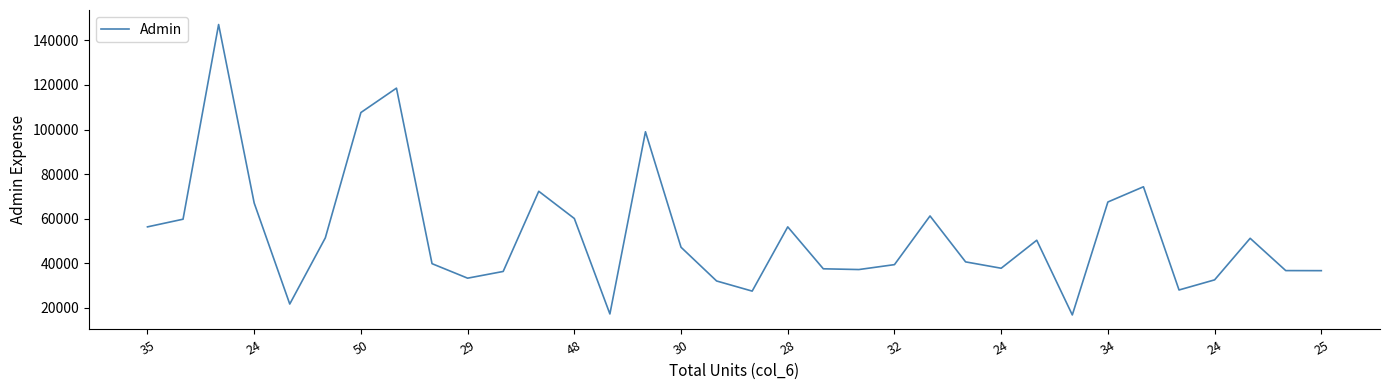

What is the smallest value displayed?

16844